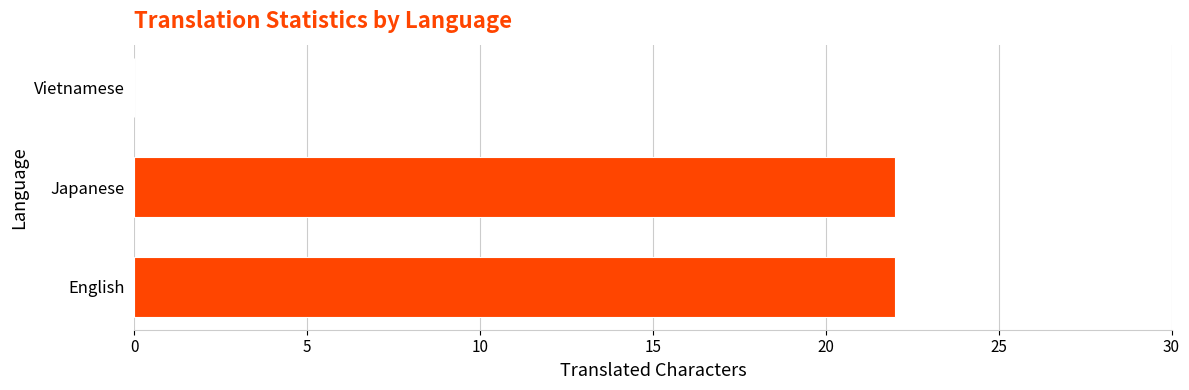

How many data points does each series have?

3